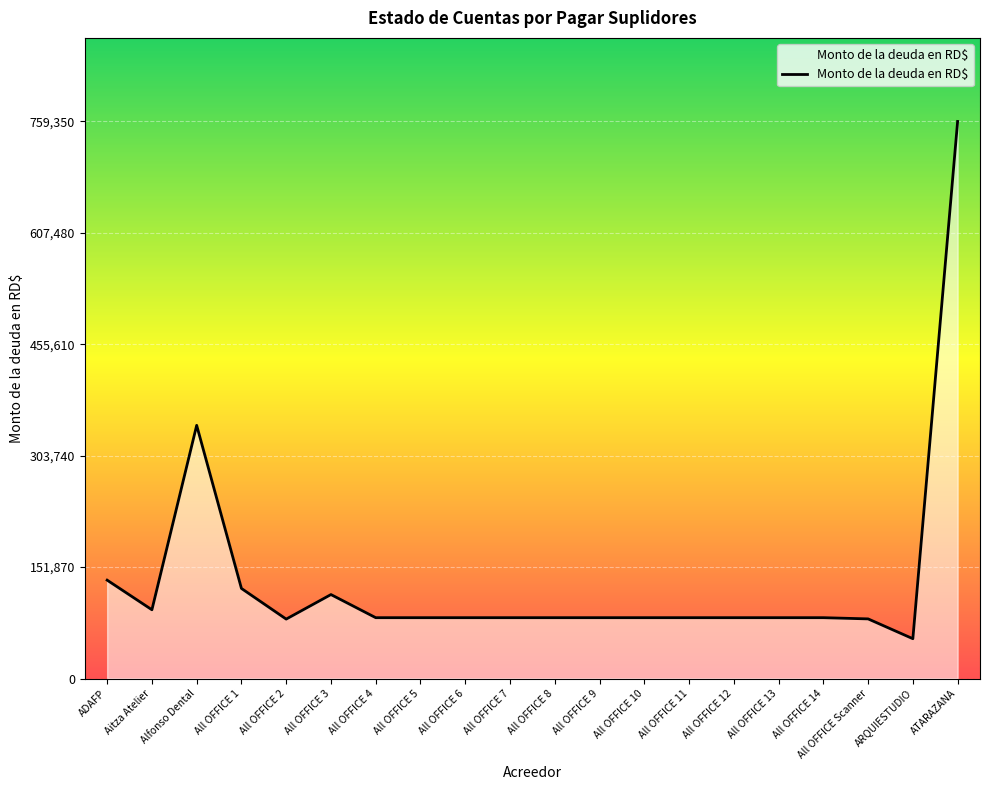

How many categories are shown in the chart?

20